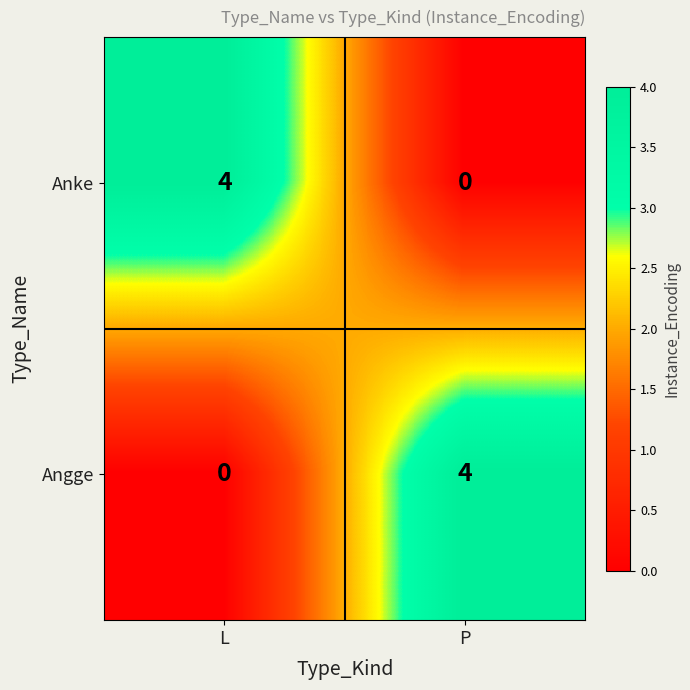

What value does the Anke series have at L?

4